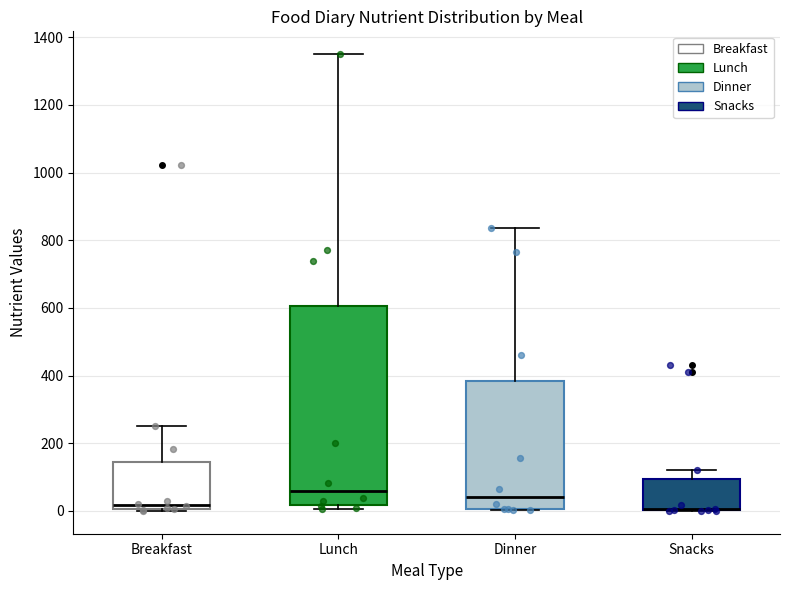

Reading left to right, read every box against the y-axis: the position of its median line, the range the box covers, and the ends of its whiskers. The values are not printed on the chart, so give them approximately, as read against the axis.

Breakfast: median 20, box 0 to 140, whiskers 0 to 260
Lunch: median 60, box 20 to 600, whiskers 0 to 1360
Dinner: median 40, box 0 to 380, whiskers 0 to 840
Snacks: median 0 (drawn on the box's lower edge), box 0 to 100, whiskers 0 to 120